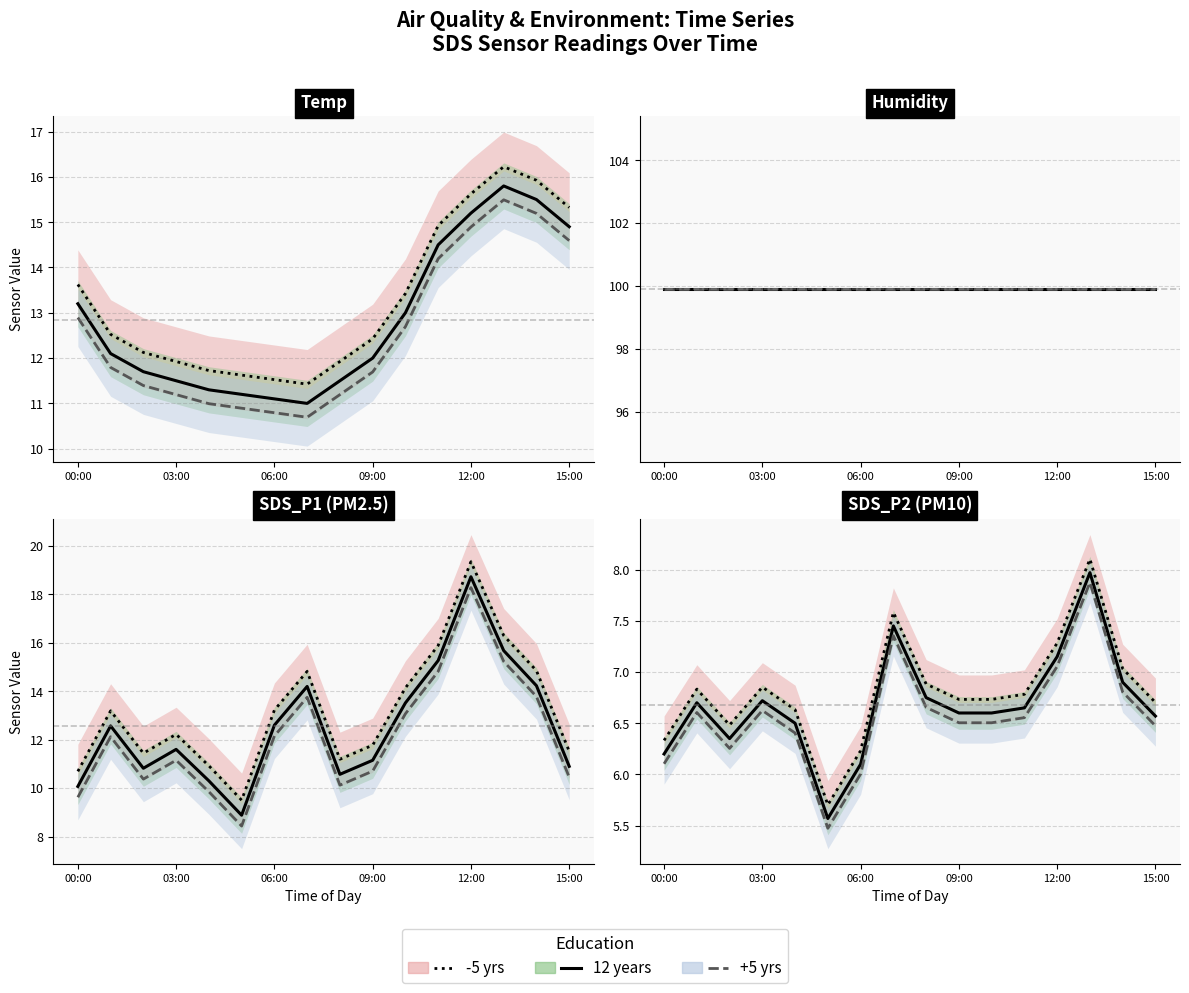

How many lines are shown in the chart?

3